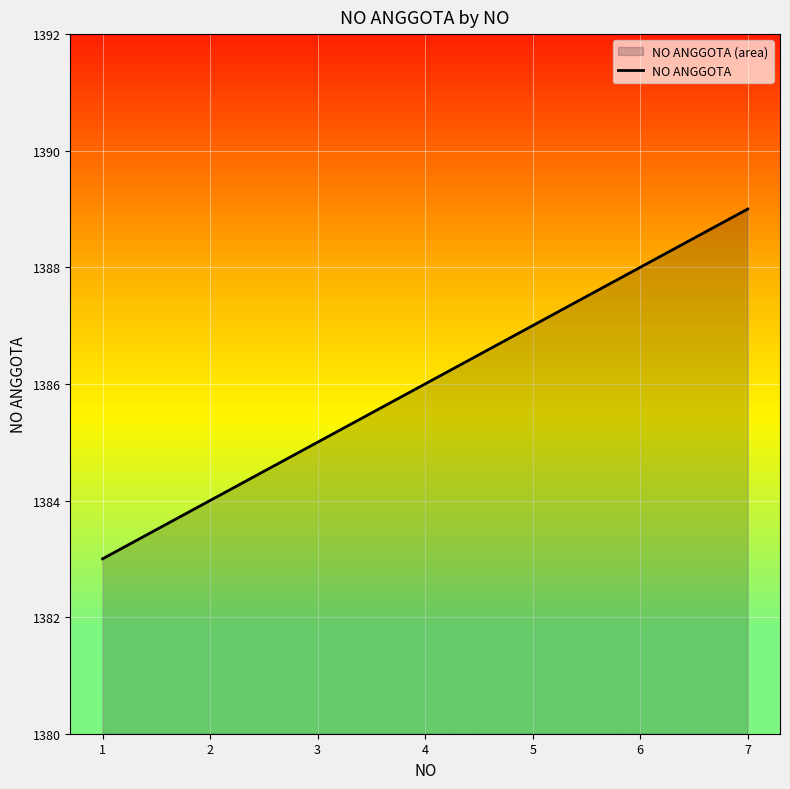

What value does the data have at 2?

1384